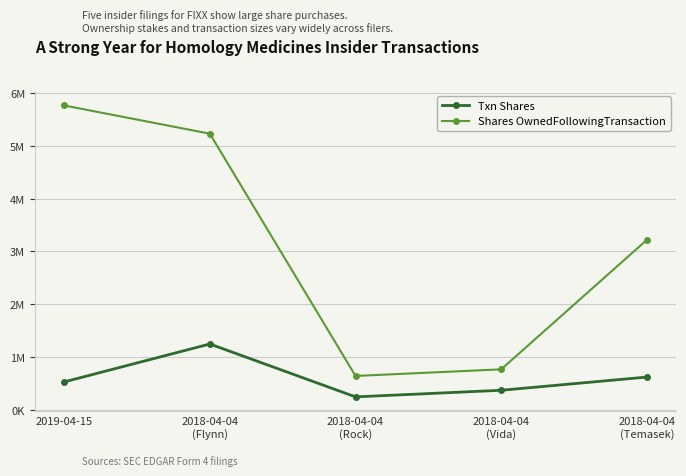

True or false: Txn Shares and Shares OwnedFollowingTransaction cross at least once.

False